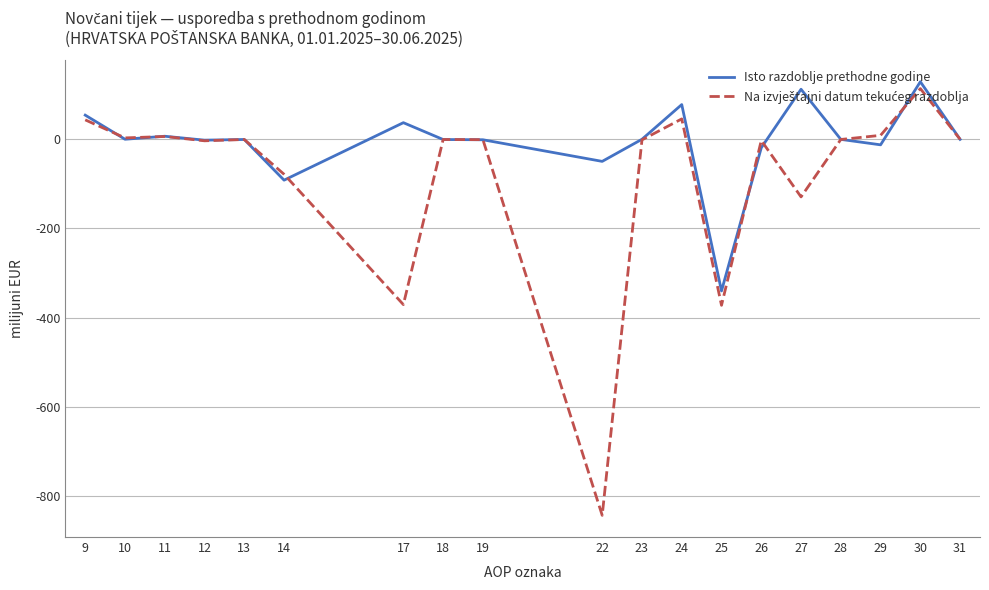

What is the difference between the highest and lowest values at 17?

408.6